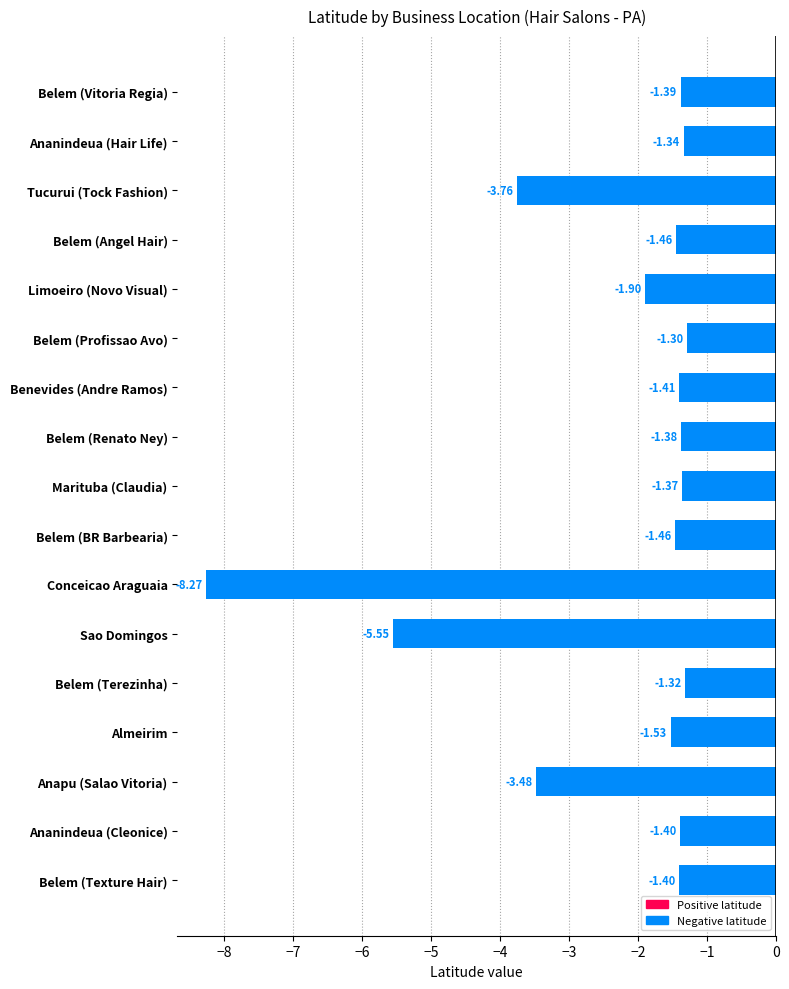

How many categories are shown in the chart?

17